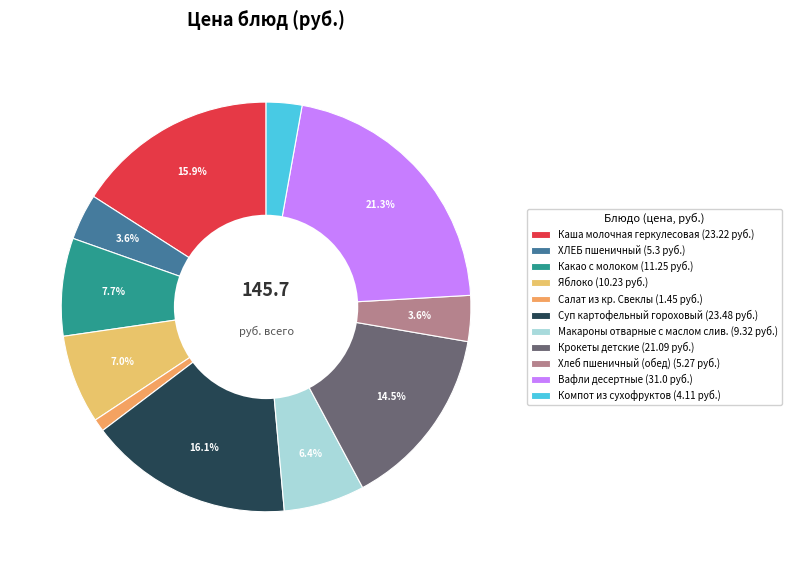

How many segments does this pie chart have?

11